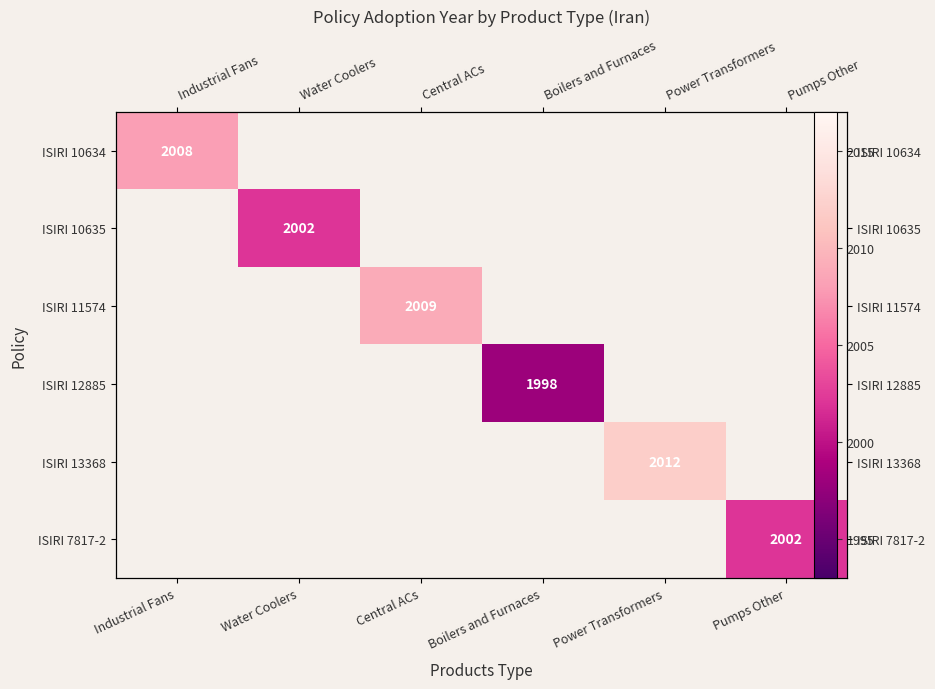

Between Water Coolers and Industrial Fans, which is larger?

Industrial Fans